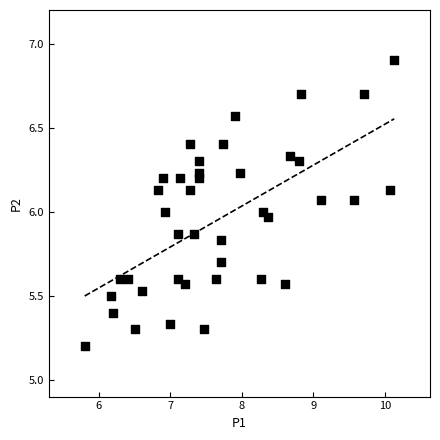

What is the range of Y values (max minus min)?

1.7